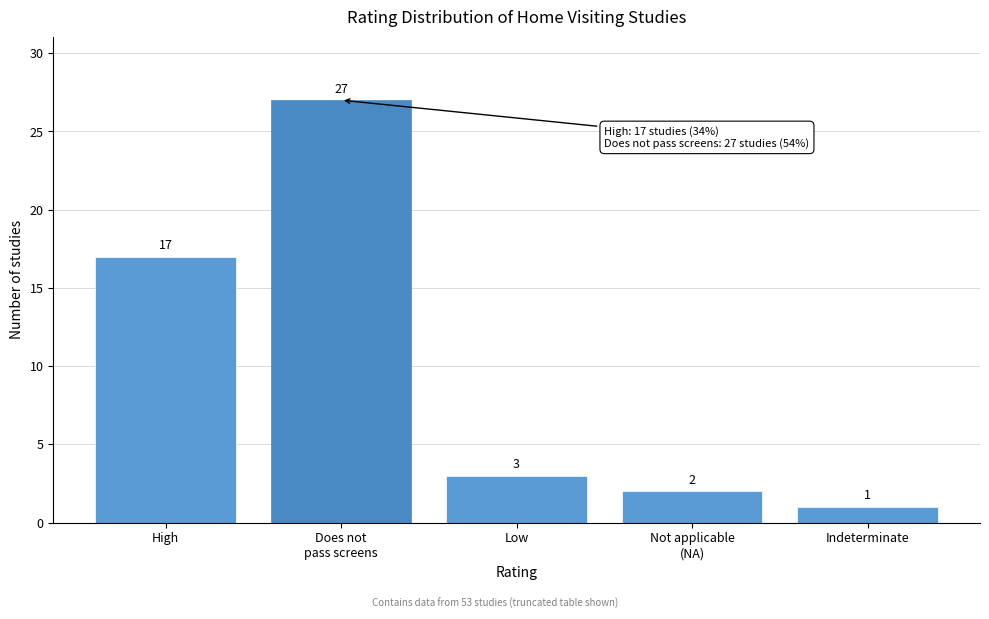

Reading left to right, what are all the values shown in this chart?

17	27	3	2	1